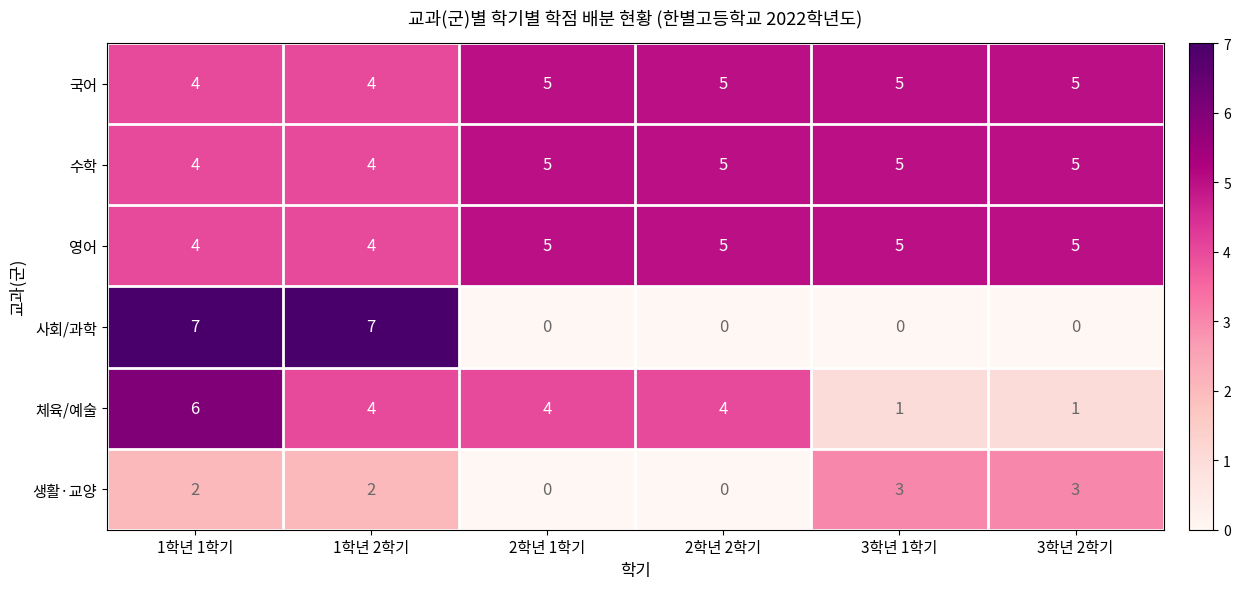

Which series has the largest range (max minus min)?

사회/과학